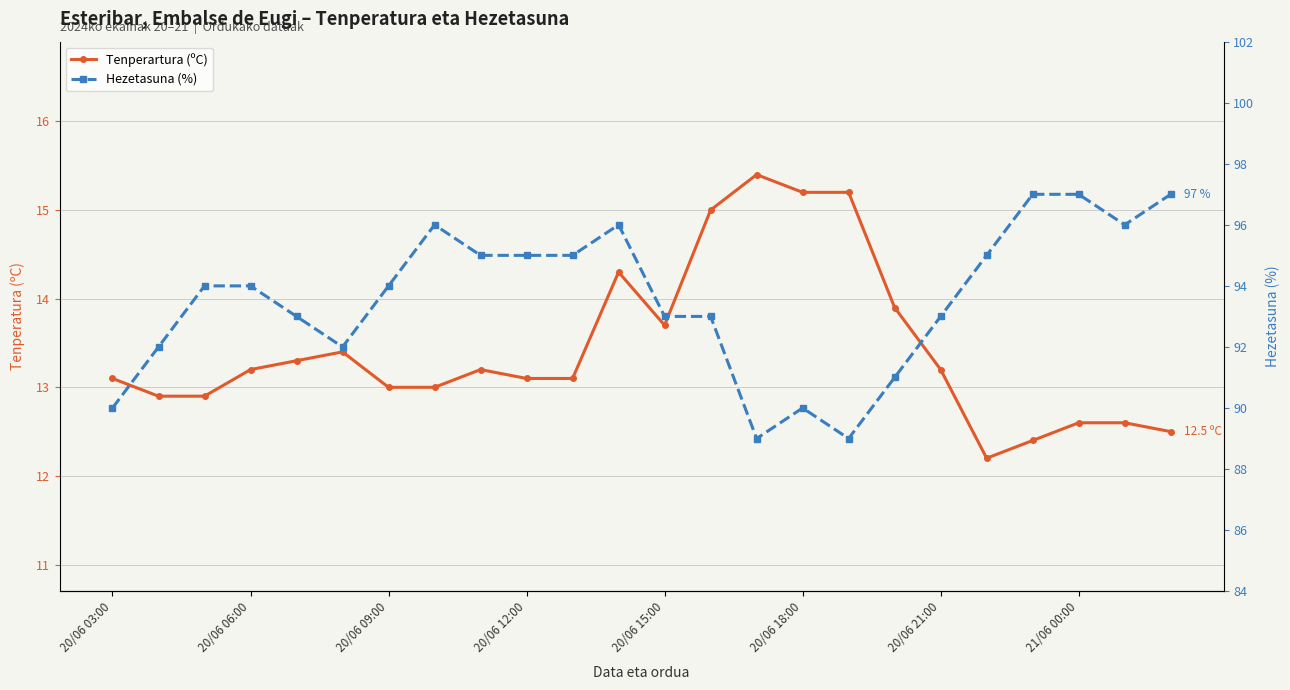

True or false: Hezetasuna (%) and Tenperartura (ºC) intersect in this chart.

False